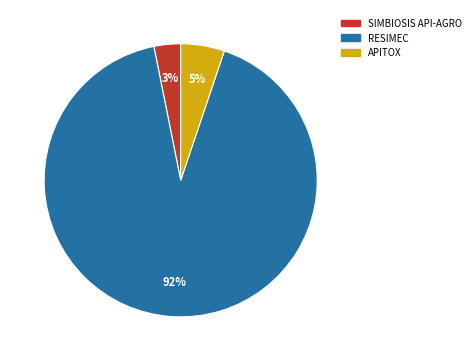

To the nearest percent, what is the difference between the RESIMEC and SIMBIOSIS API-AGRO slice percentages?

89%